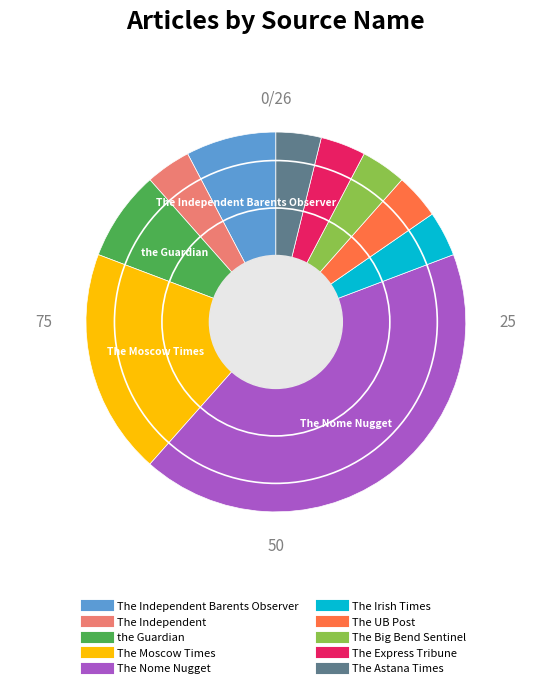

Does any single category account for the majority?

No